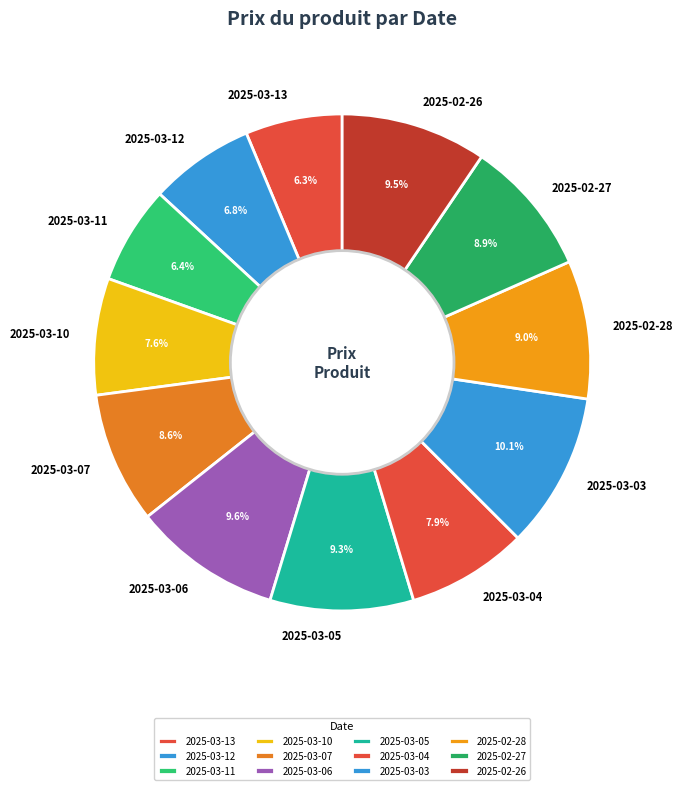

Between 2025-03-13 and 2025-03-10, which is larger?

2025-03-10